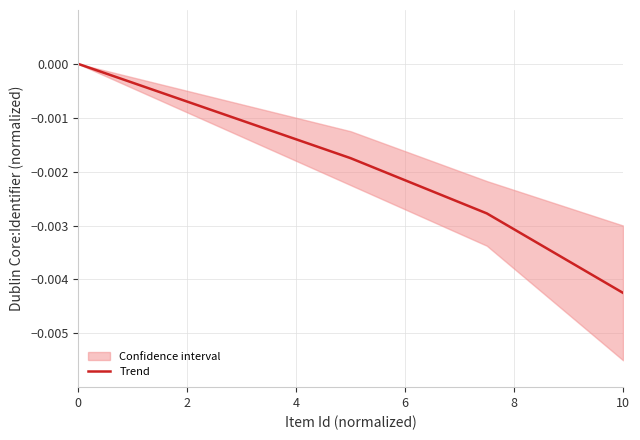

Does the chart have visible grid lines?

Yes